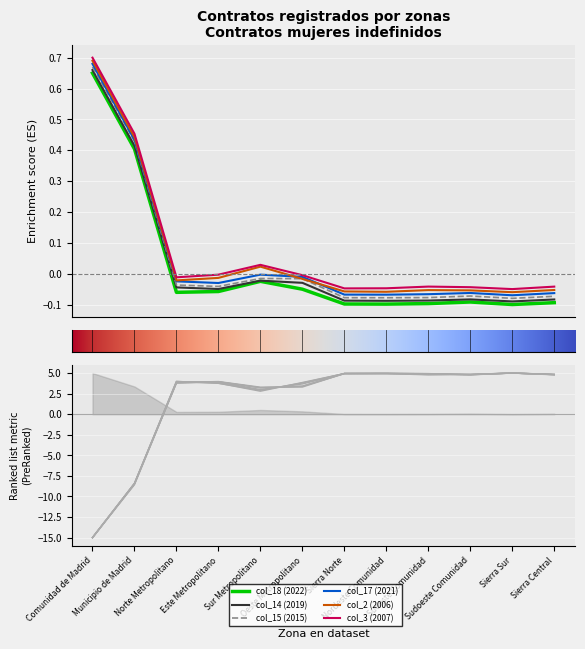

List the series in order of their overall mean, highest first.

col_3 (2007), col_2 (2006), col_17 (2021), col_15 (2015), col_14 (2019), col_18 (2022)